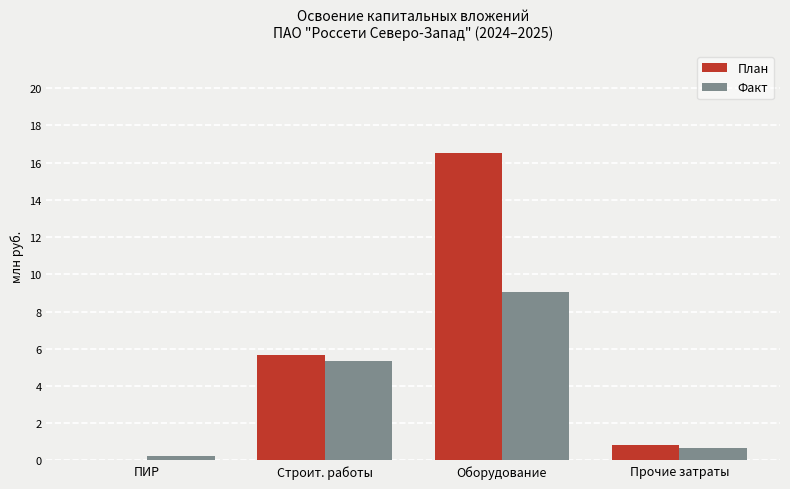

What is the spread (max minus min) of values at Прочие затраты?

0.2